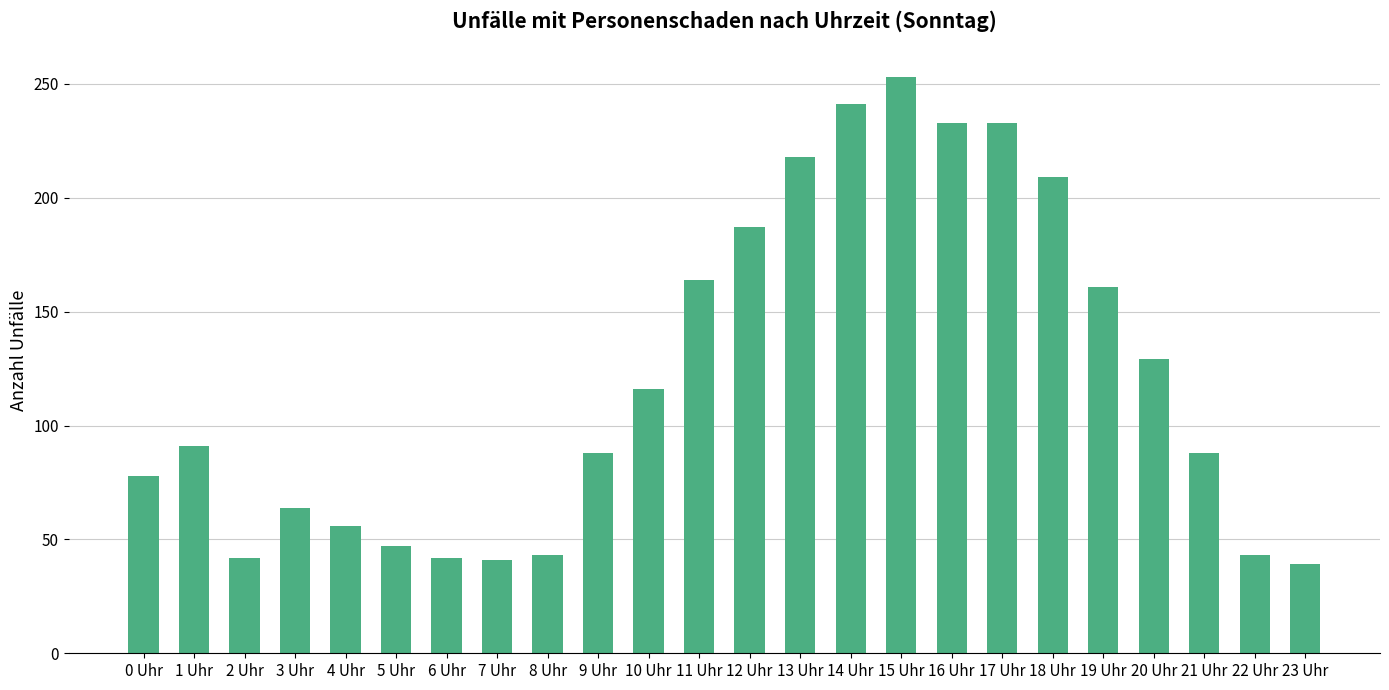

Does the chart contain stacked bars?

No